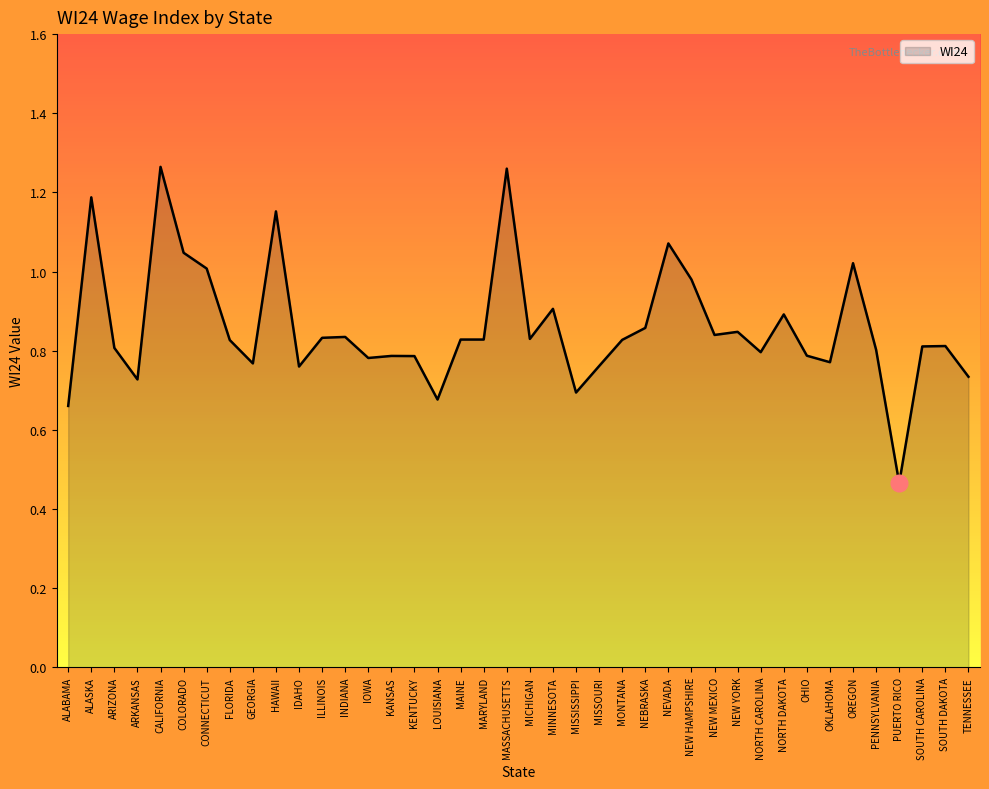

What position from the right is NEVADA?

14